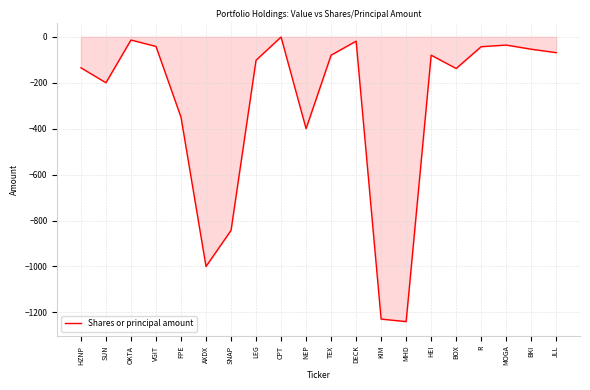

The value at JLL is -69. True or false?

True